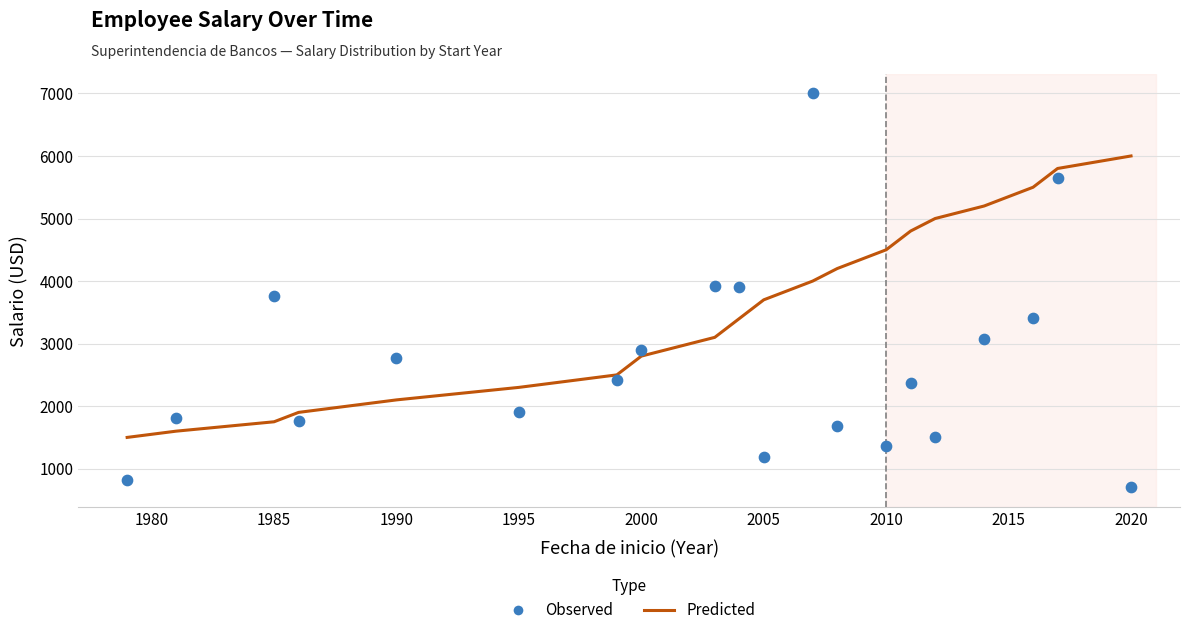

Which series reaches the maximum Y coordinate?

Observed